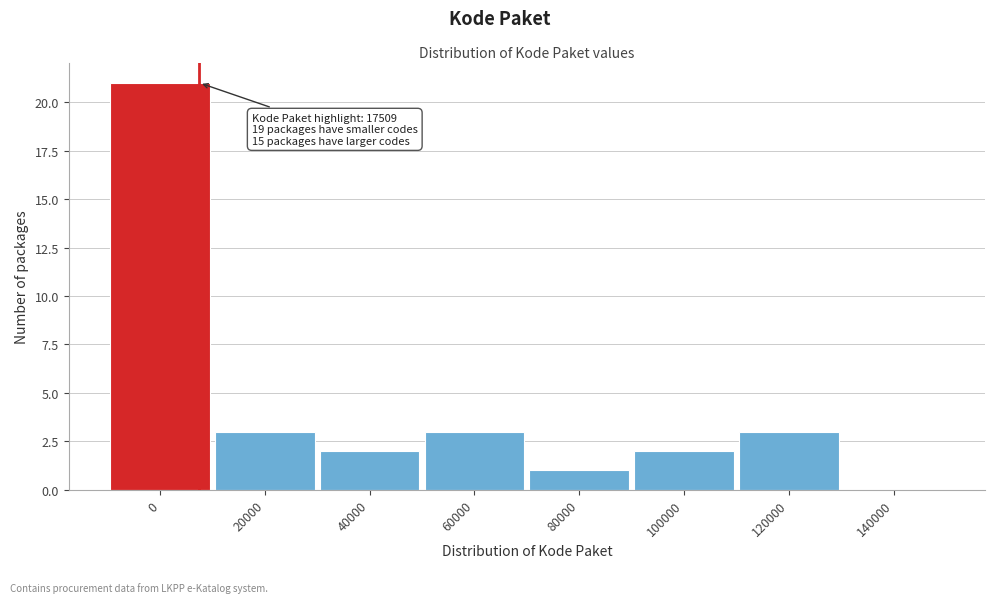

Reading right to left, transcribe all the data shown in this chart.

140000=0	120000=3	100000=2	80000=1	60000=3	40000=2	20000=3	0=21